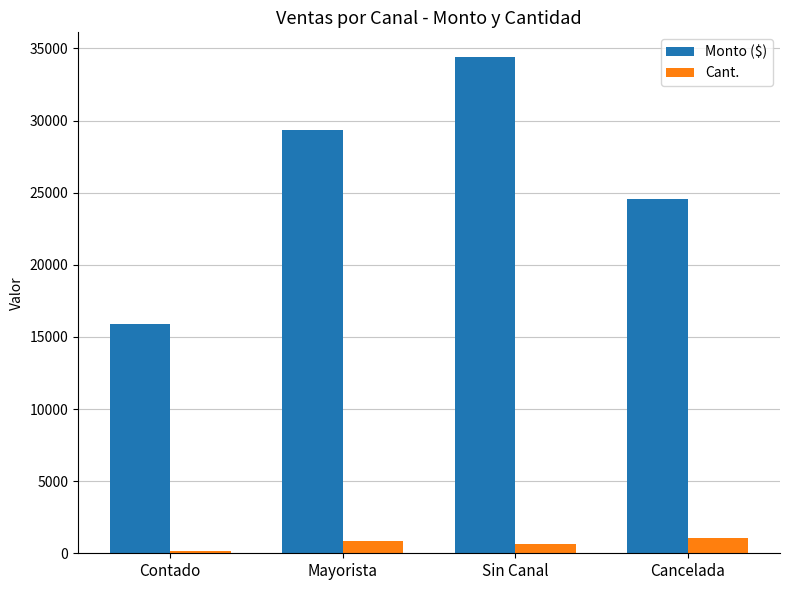

List the series in order of their peak value, lowest first.

Cant., Monto ($)